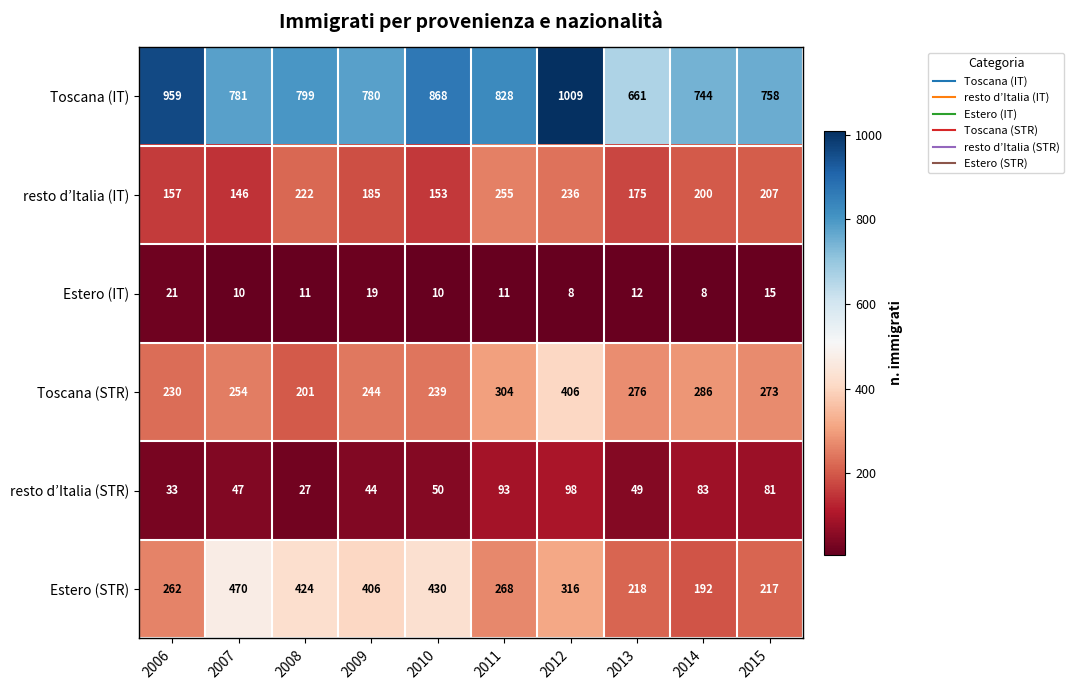

Rank the series at 2011 from highest to lowest value.

Toscana (IT), Toscana (STR), Estero (STR), resto d’Italia (IT), resto d’Italia (STR), Estero (IT)